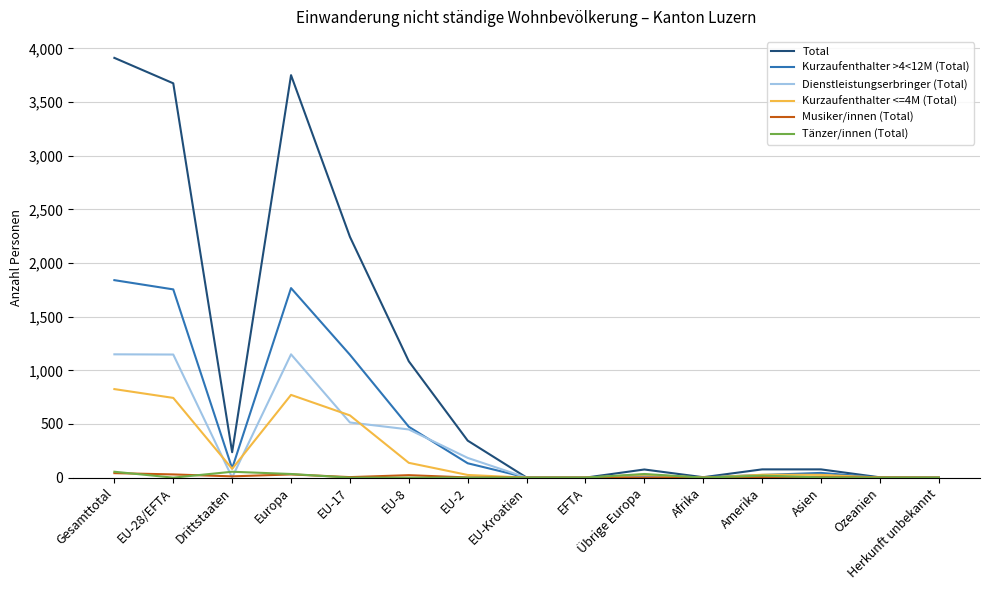

Is it true that Total equals 0 at EFTA?

True